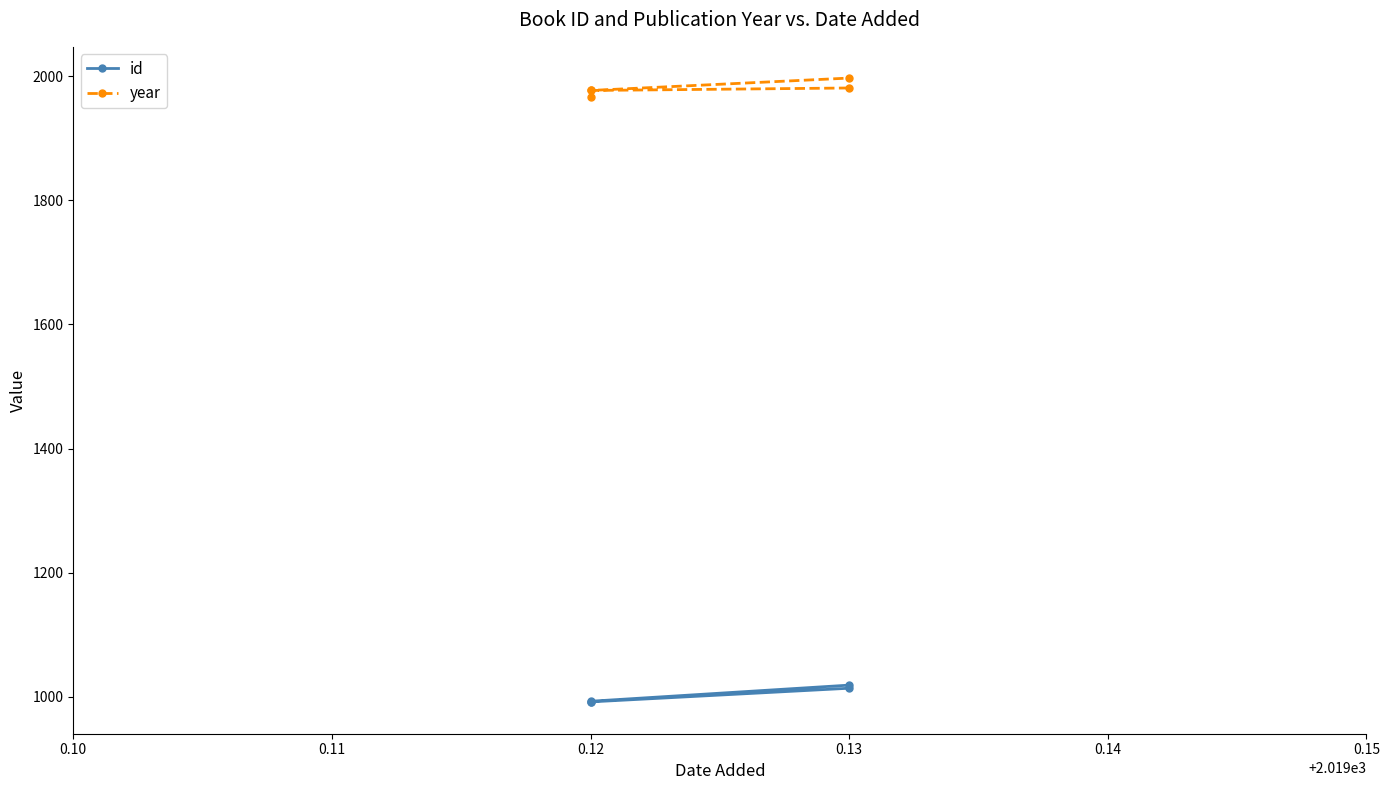

Read the year value at 0.12, to the nearest 10.

1980